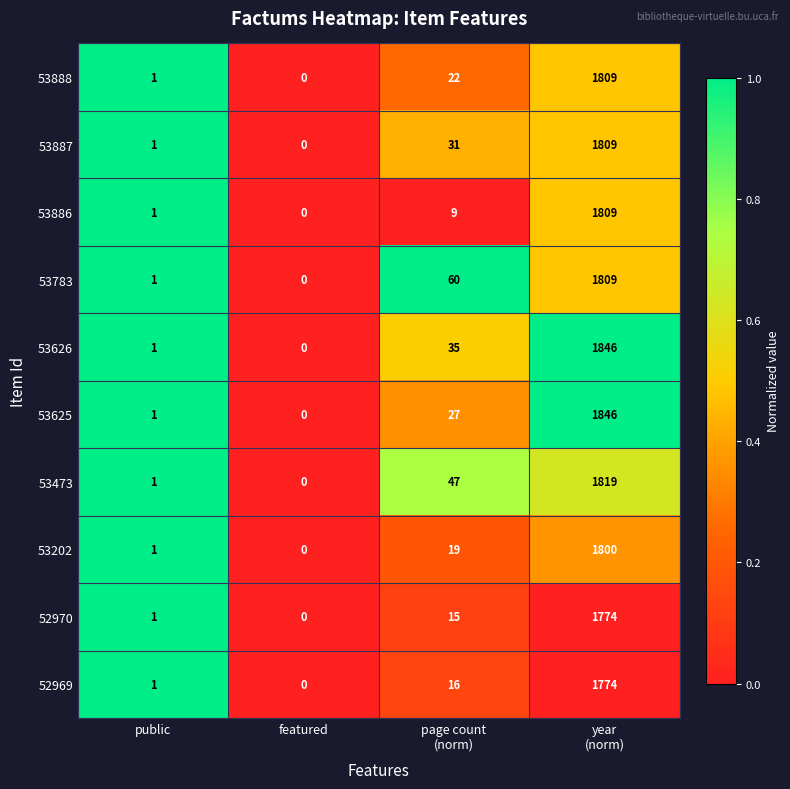

What is the total value across all series at public?

10